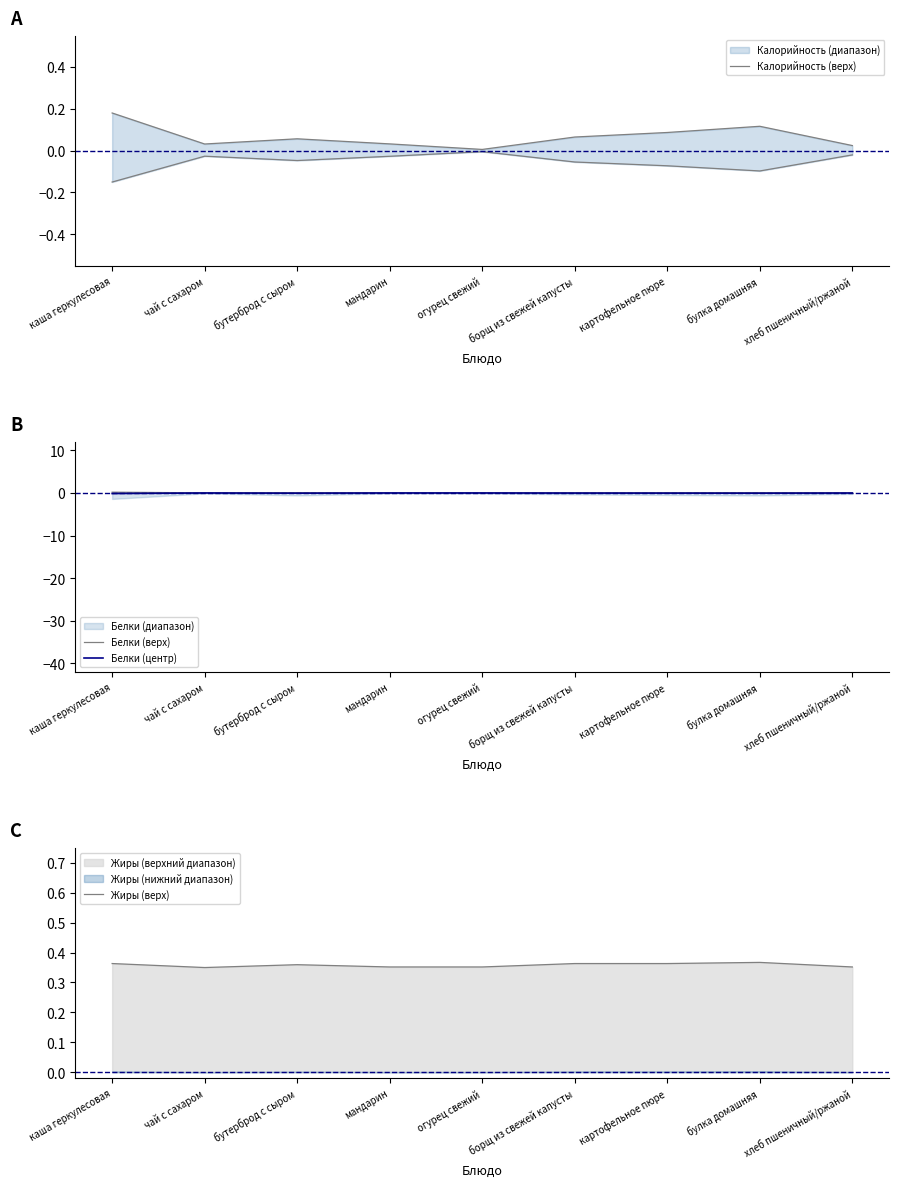

What is the spread (max minus min) of values at мандарин?

0.4